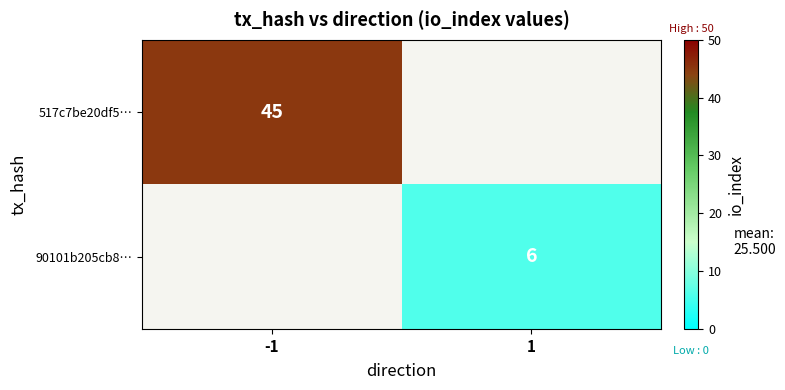

What is the smallest value displayed?

6.0